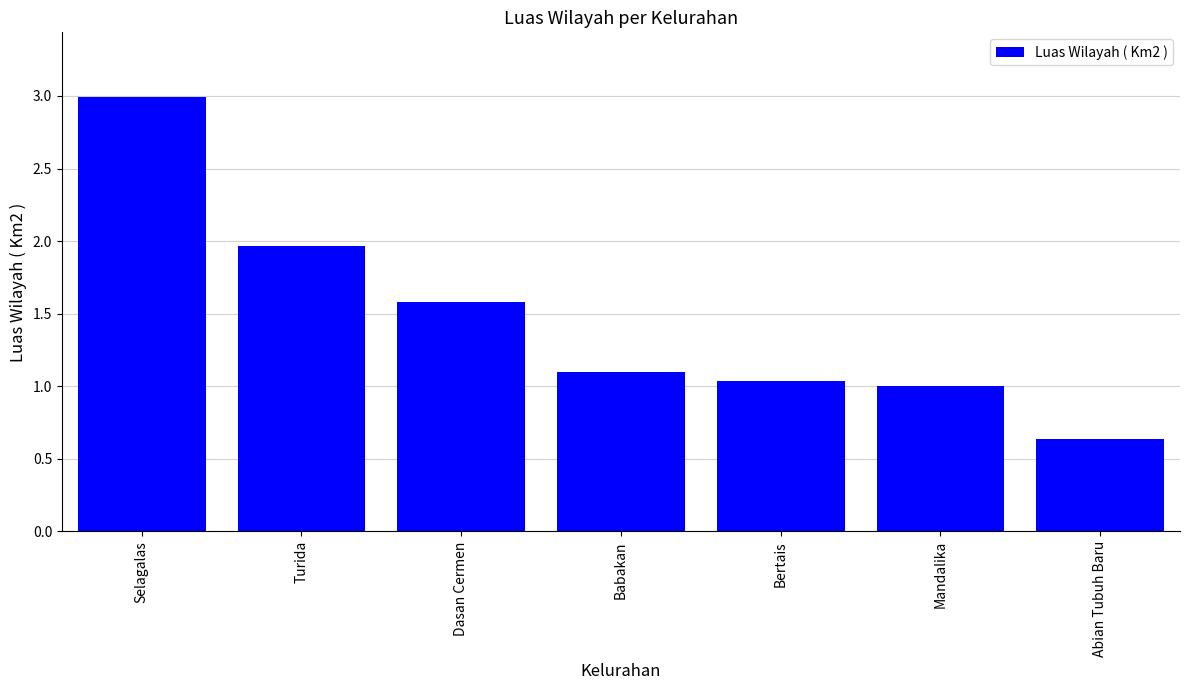

True or false: the data shows 0.2 at Abian Tubuh Baru.

False